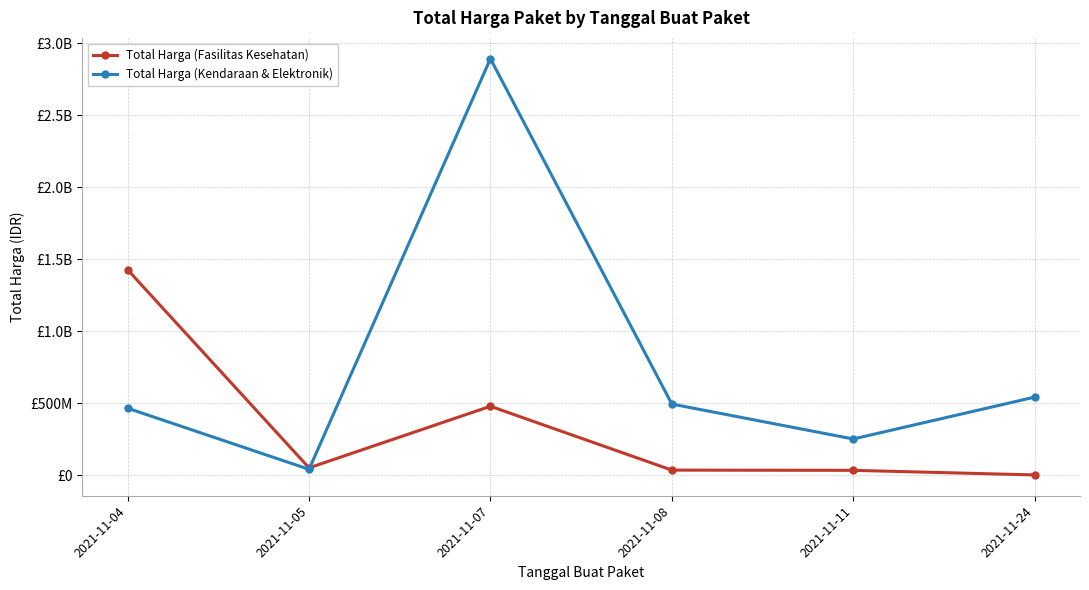

What are all the series names shown in the legend?

Total Harga (Fasilitas Kesehatan), Total Harga (Kendaraan & Elektronik)